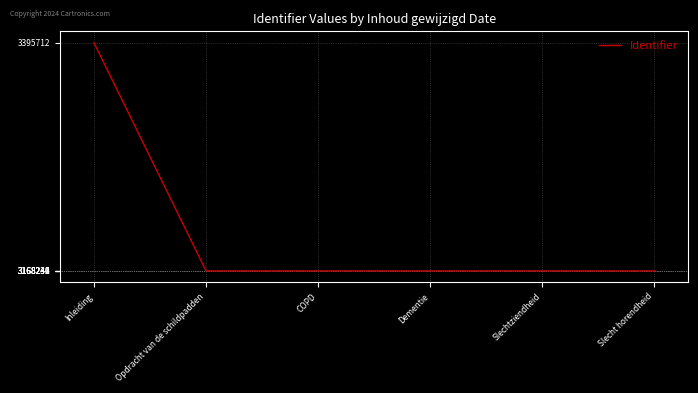

Read the value at Dementie.

3168240